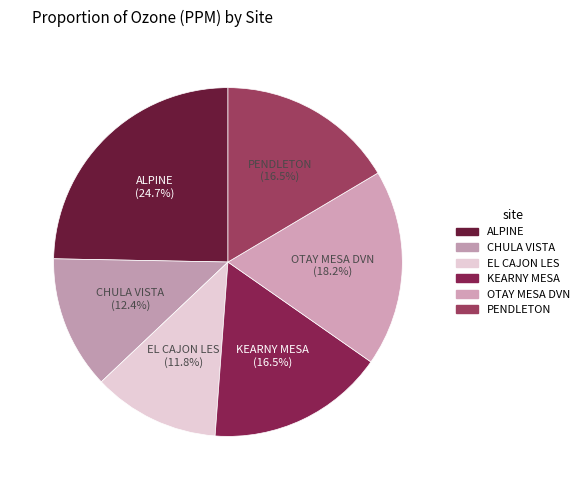

Which category has the biggest portion of the pie?

ALPINE